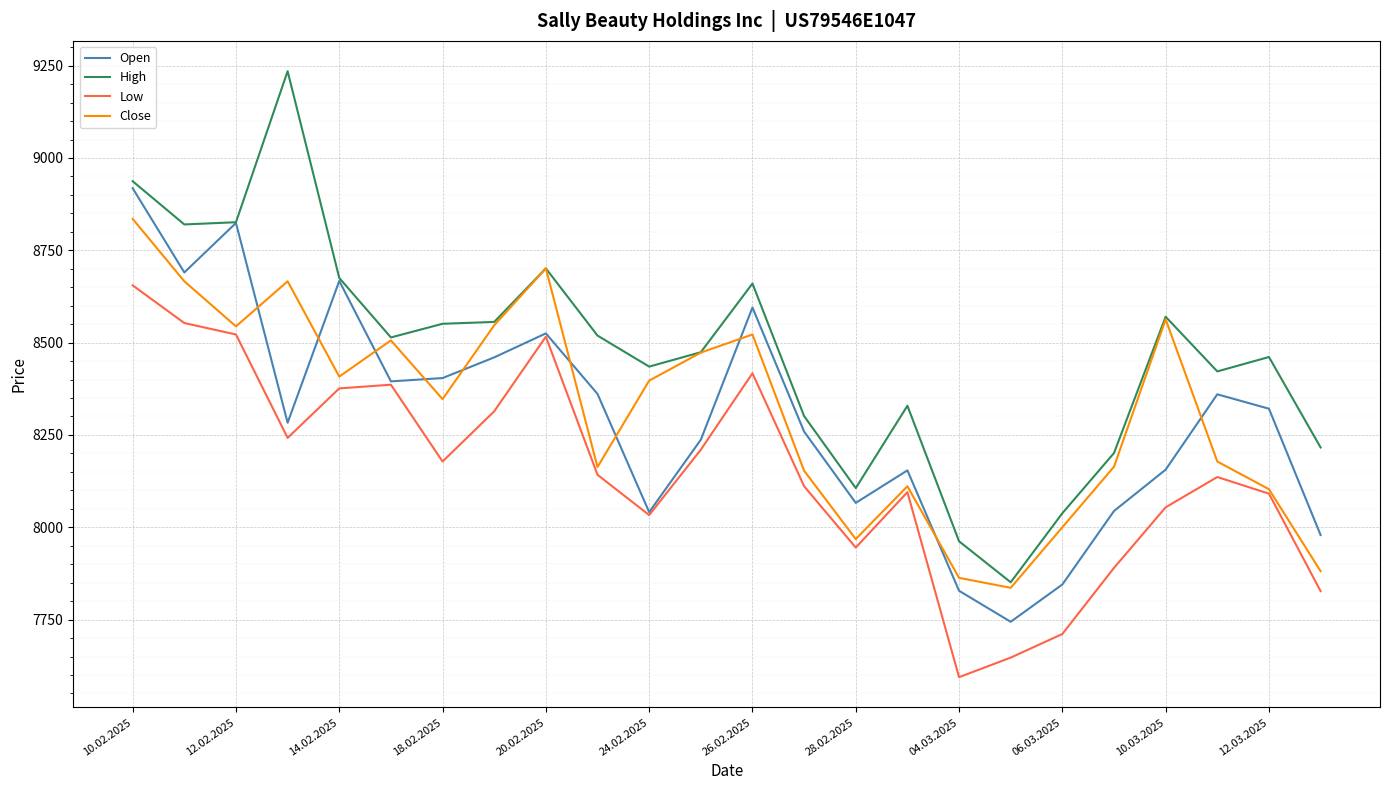

Which series has the largest total across all categories?

High